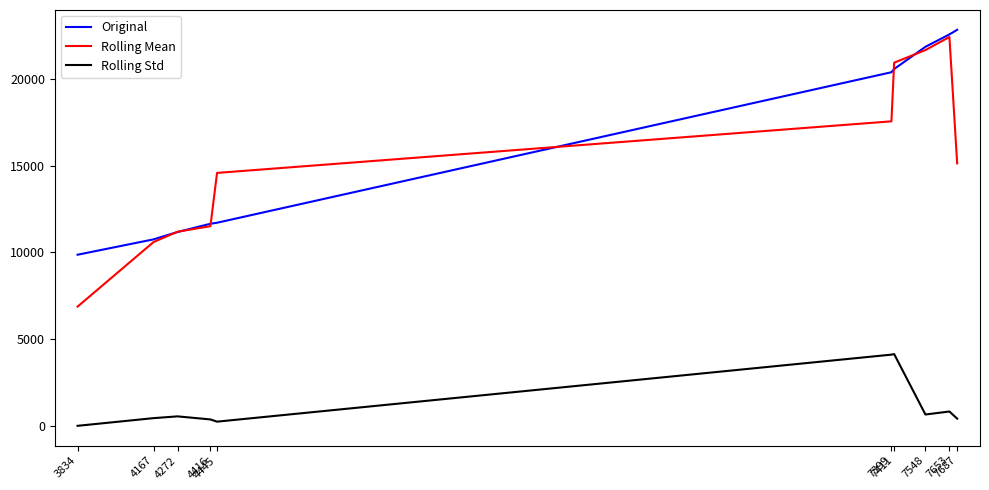

Which series has the widest spread of values?

Rolling Mean